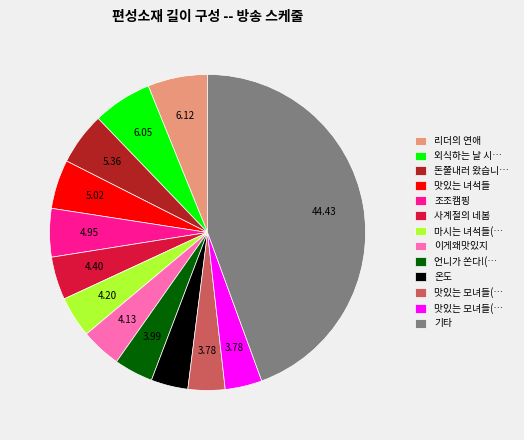

Is there a majority slice in this chart?

No